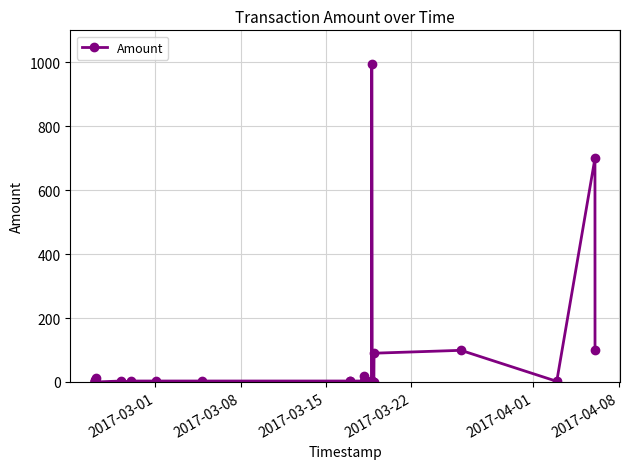

How many points are higher than both their immediate neighbors (excluding endpoints)?

7